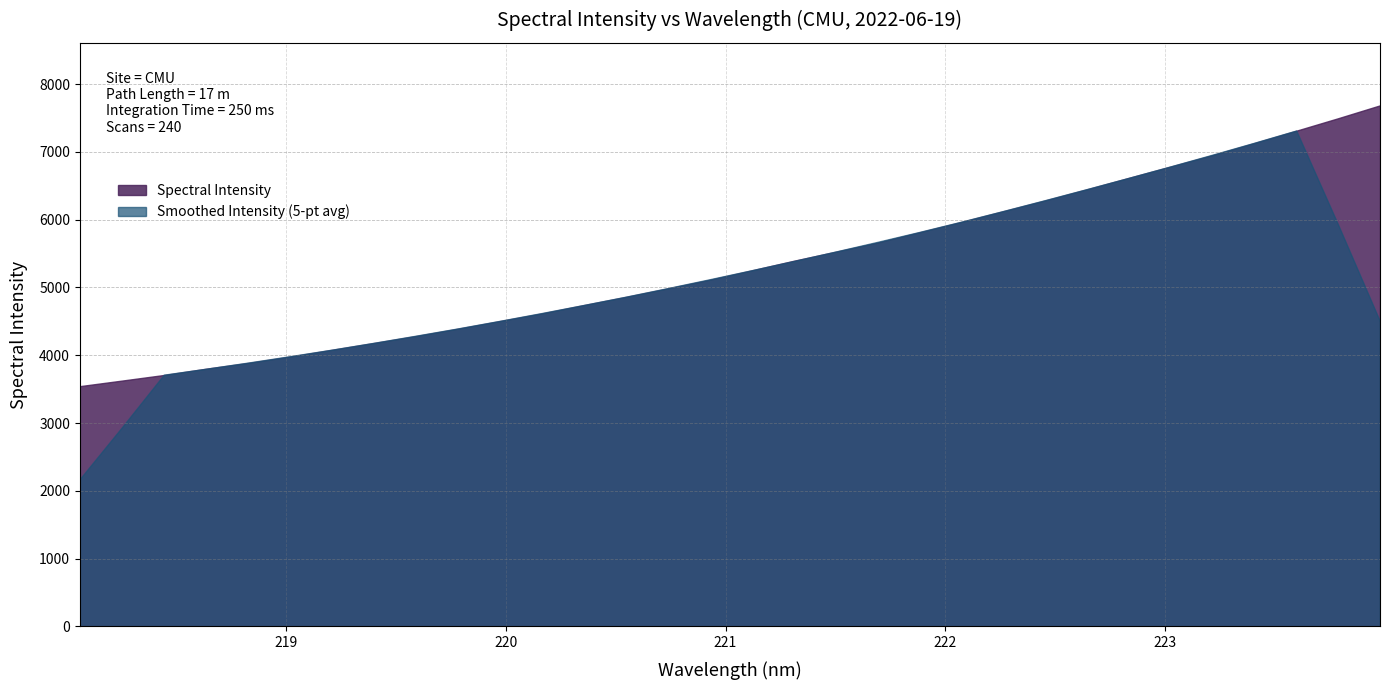

Does the chart display data point markers on the line(s)?

No